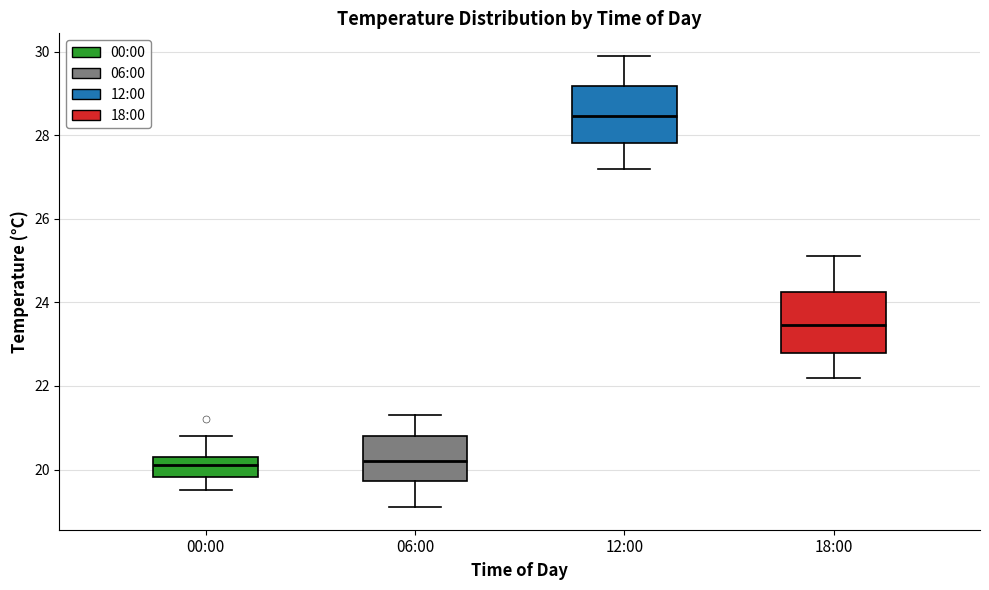

Reading left to right, read every box against the y-axis: the position of its median line, the range the box covers, and the ends of its whiskers. The values are not printed on the chart, so give them approximately, as read against the axis.

00:00: median 20.2, box 19.8 to 20.4, whiskers 19.6 to 20.8
06:00: median 20.2, box 19.8 to 20.8, whiskers 19.2 to 21.4
12:00: median 28.4, box 27.8 to 29.2, whiskers 27.2 to 30.0
18:00: median 23.4, box 22.8 to 24.2, whiskers 22.2 to 25.2